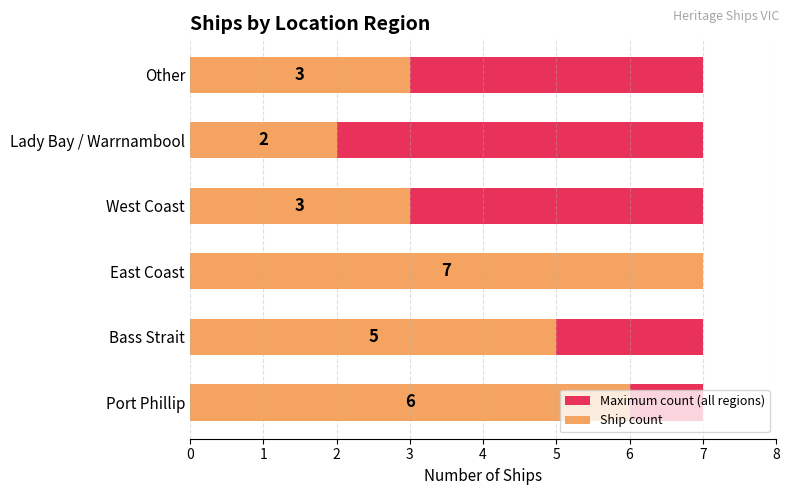

True or false: Maximum count (all regions) has a value of 0.9 at 3.

False